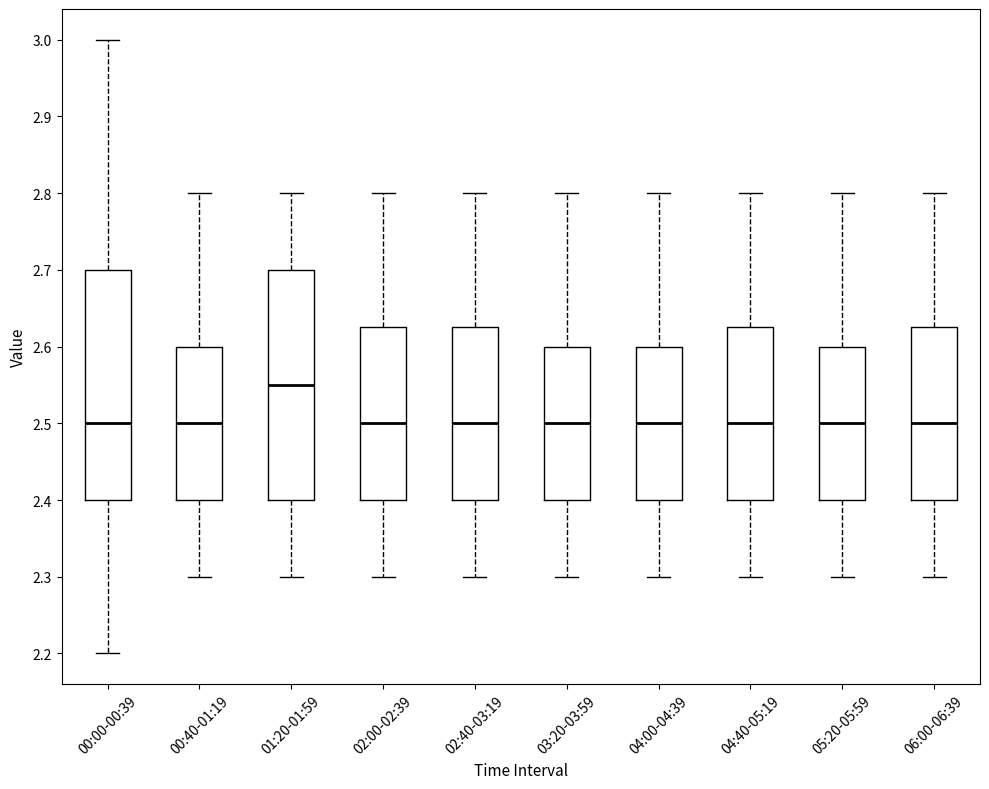

Reading left to right, read every box against the y-axis: the position of its median line, the range the box covers, and the ends of its whiskers. The values are not printed on the chart, so give them approximately, as read against the axis.

00:00-00:39: median 2.50, box 2.40 to 2.70, whiskers 2.20 to 3.00
00:40-01:19: median 2.50, box 2.40 to 2.60, whiskers 2.30 to 2.80
01:20-01:59: median 2.55, box 2.40 to 2.70, whiskers 2.30 to 2.80
02:00-02:39: median 2.50, box 2.40 to 2.63, whiskers 2.30 to 2.80
02:40-03:19: median 2.50, box 2.40 to 2.63, whiskers 2.30 to 2.80
03:20-03:59: median 2.50, box 2.40 to 2.60, whiskers 2.30 to 2.80
04:00-04:39: median 2.50, box 2.40 to 2.60, whiskers 2.30 to 2.80
04:40-05:19: median 2.50, box 2.40 to 2.63, whiskers 2.30 to 2.80
05:20-05:59: median 2.50, box 2.40 to 2.60, whiskers 2.30 to 2.80
06:00-06:39: median 2.50, box 2.40 to 2.63, whiskers 2.30 to 2.80